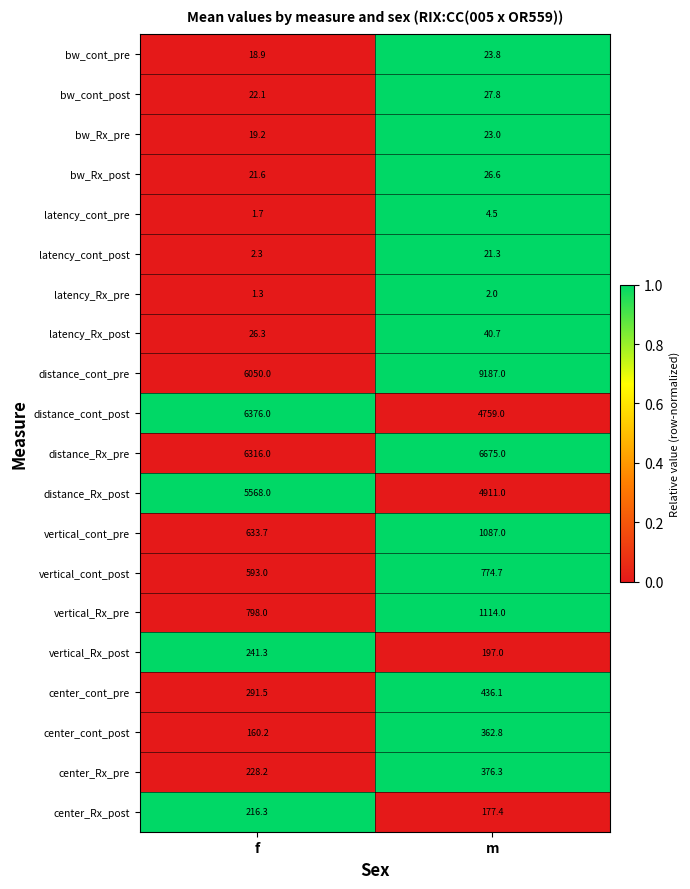

At which label is latency_cont_post closest to 11?

f